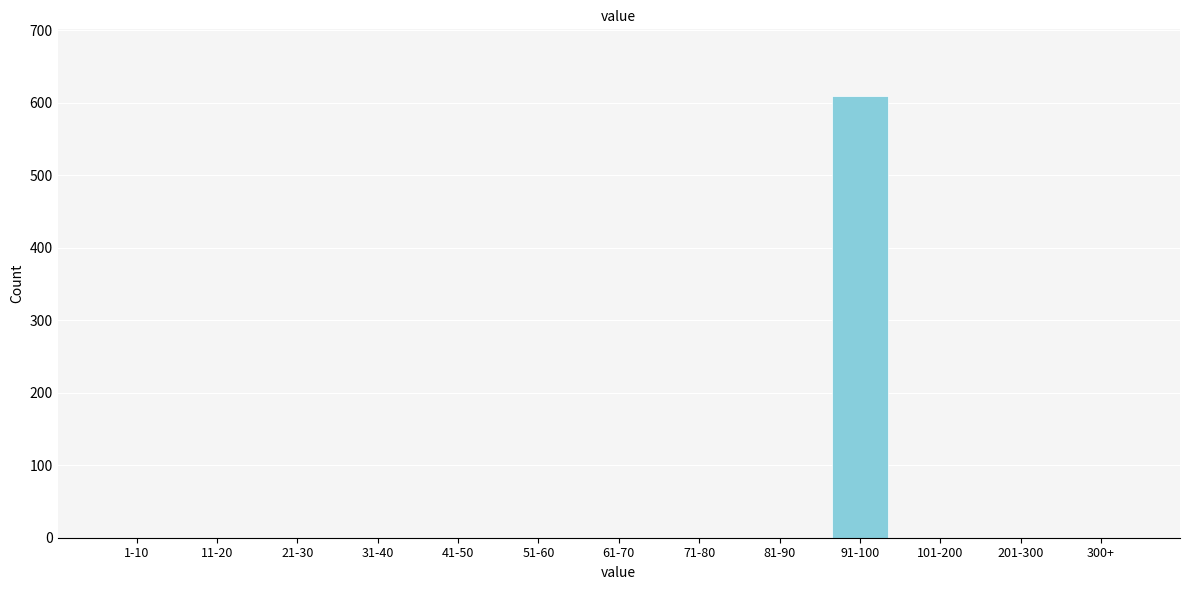

What is the greatest value displayed?

610